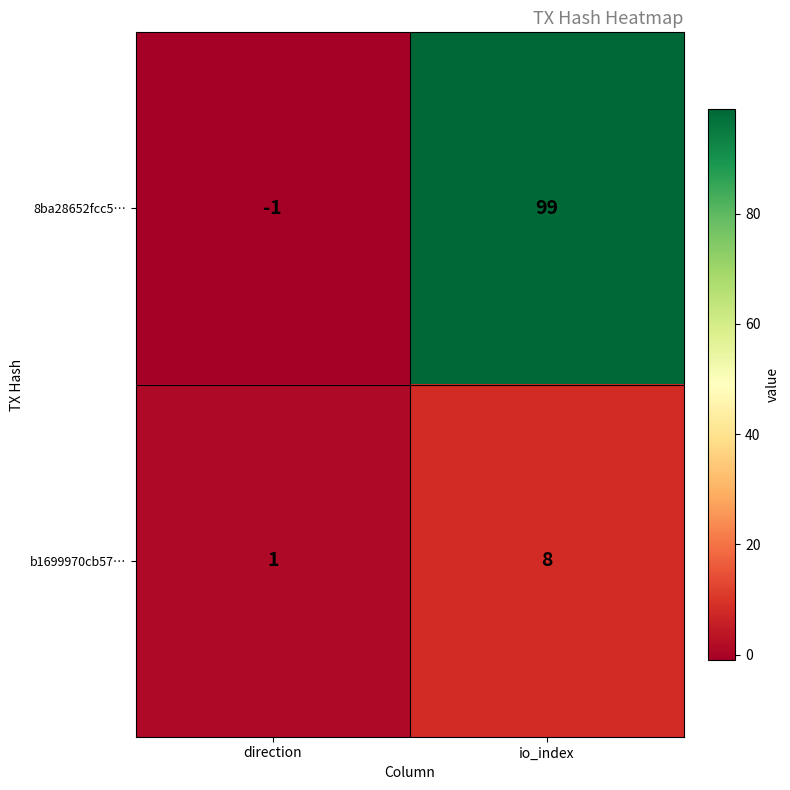

Which category has the highest value in the 8ba28652fcc5… series?

io_index